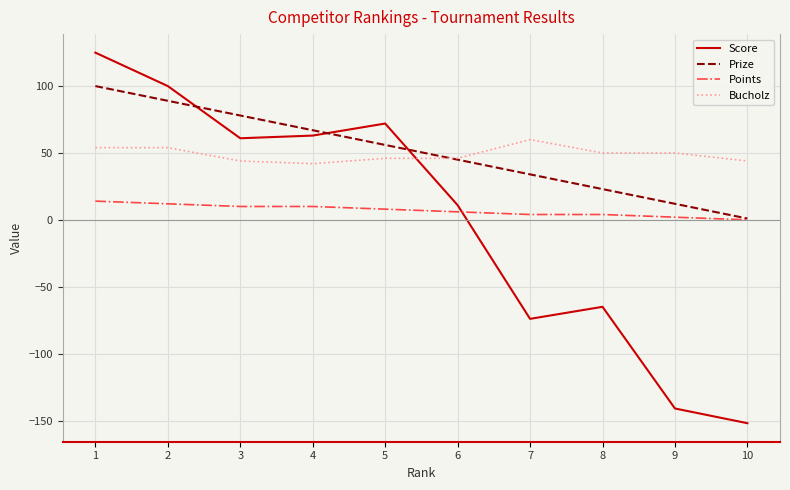

Reading left to right, what are all the values shown in this chart?

Score: 1=125	2=100	3=61	4=63	5=72	6=11	7=-74	8=-65	9=-141	10=-152
Prize: 1=100	2=89	3=78	4=67	5=56	6=45	7=34	8=23	9=12	10=1
Points: 1=14	2=12	3=10	4=10	5=8	6=6	7=4	8=4	9=2	10=0
Bucholz: 1=54	2=54	3=44	4=42	5=46	6=46	7=60	8=50	9=50	10=44